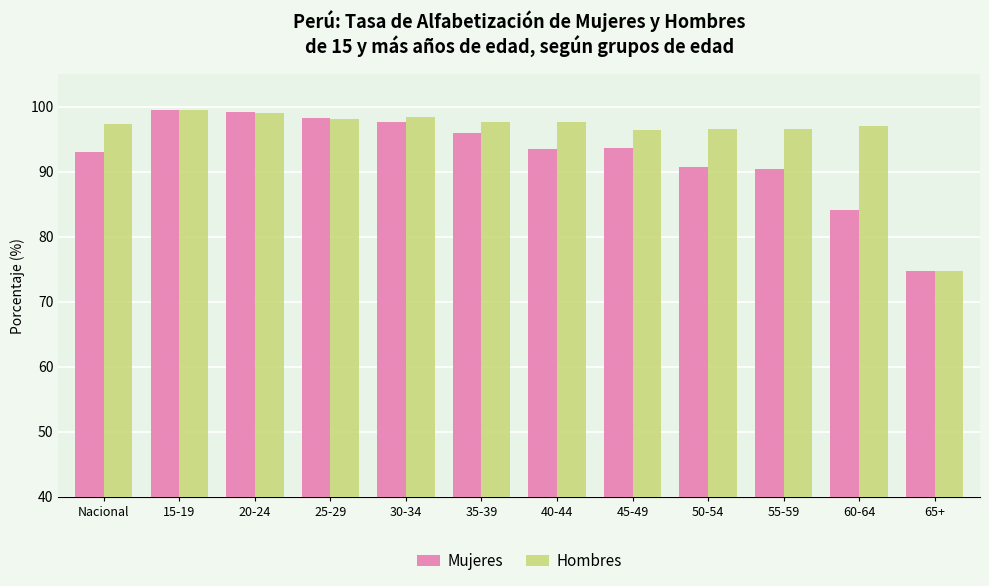

Rank the series at 60-64 from highest to lowest value.

Hombres, Mujeres